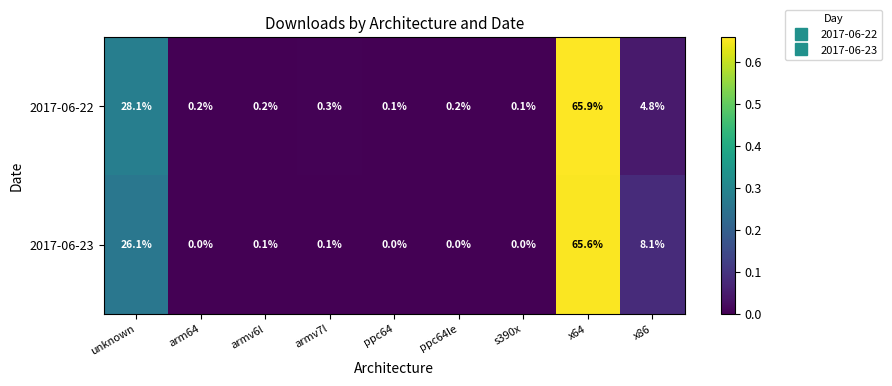

List the series in order of their peak value, highest first.

2017-06-22, 2017-06-23